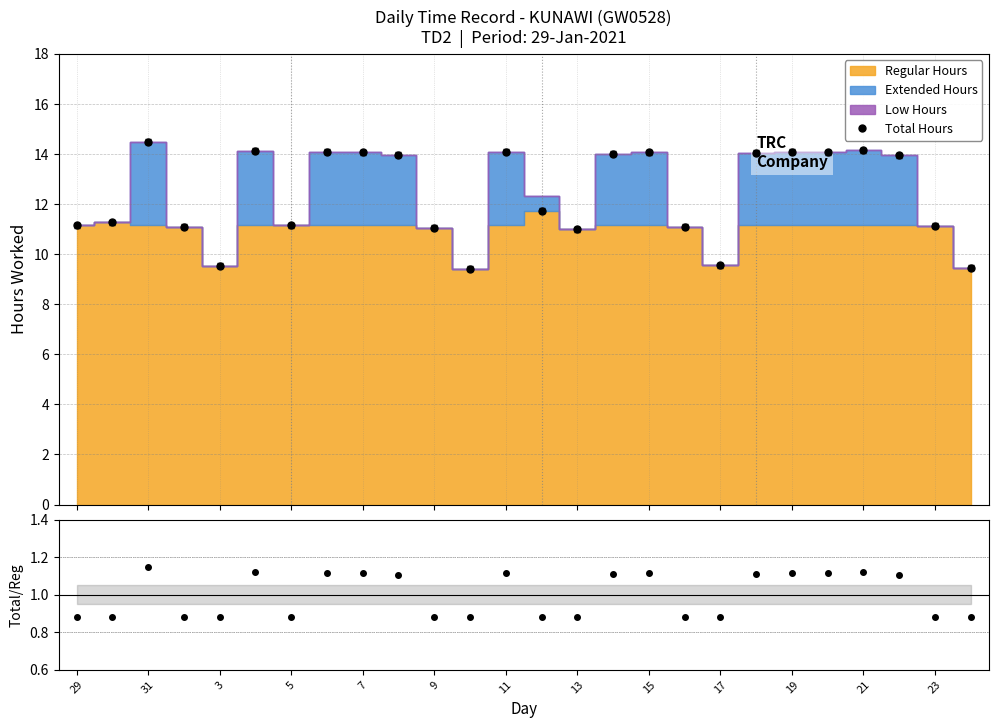

True or false: Total Hours has more than 0 interior local peaks.

True